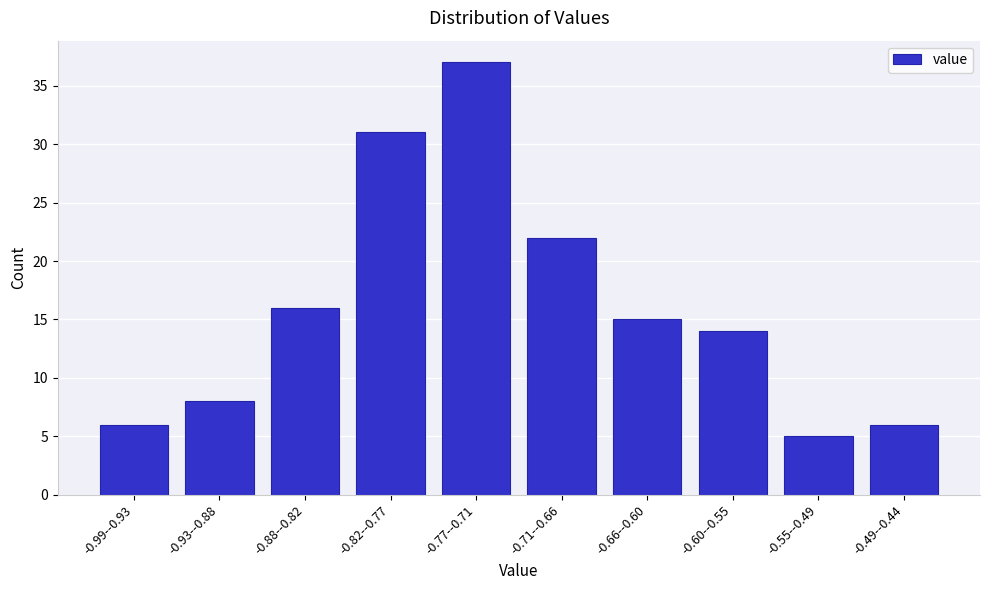

Reading left to right, transcribe all the data shown in this chart.

-0.99--0.93=6	-0.93--0.88=8	-0.88--0.82=16	-0.82--0.77=31	-0.77--0.71=37	-0.71--0.66=22	-0.66--0.60=15	-0.60--0.55=14	-0.55--0.49=5	-0.49--0.44=6